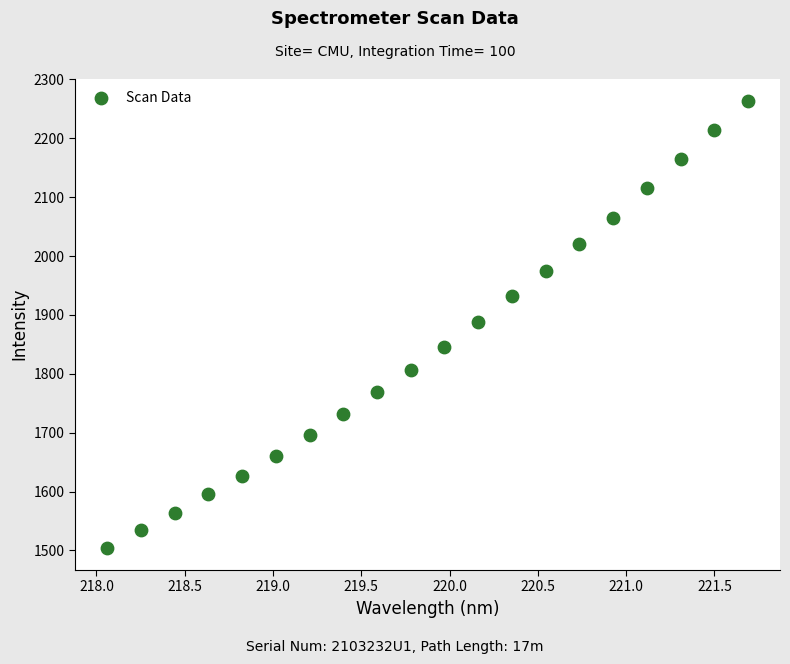

What is the range of Y values (max minus min)?

758.9